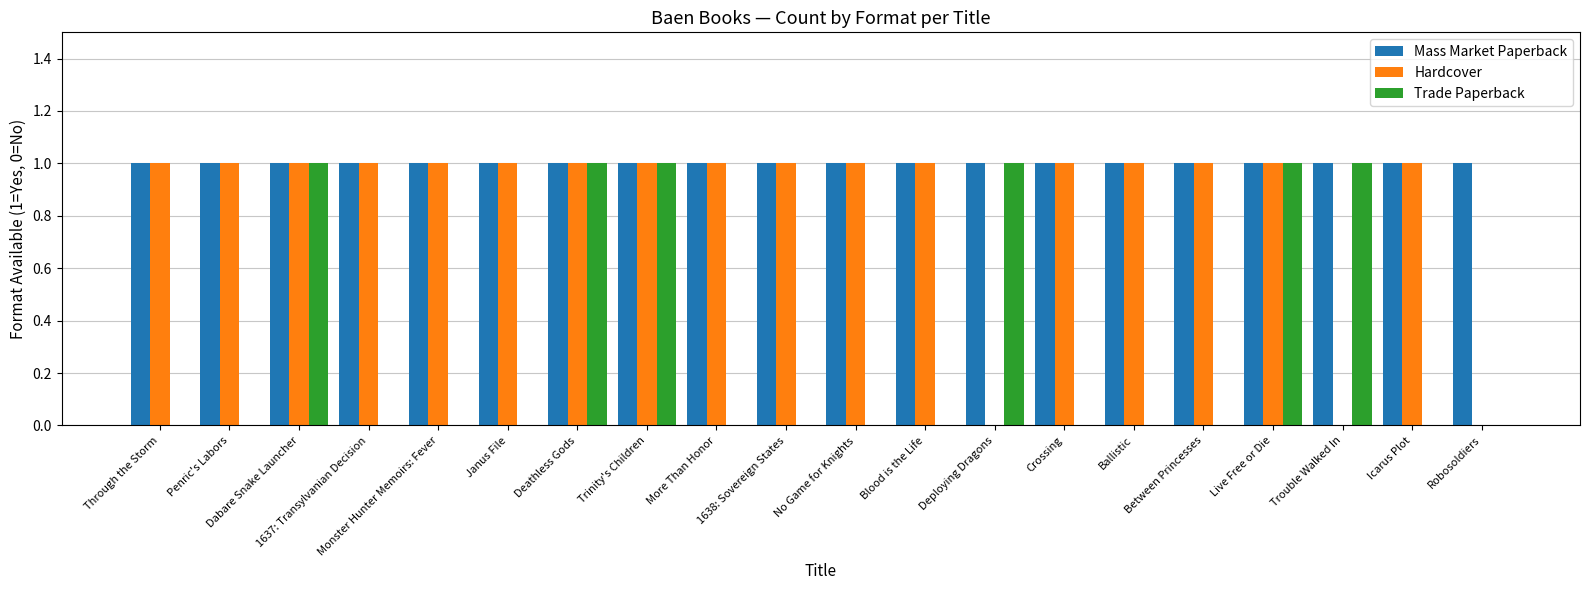

What is the total value across all series at Live Free or Die?

3